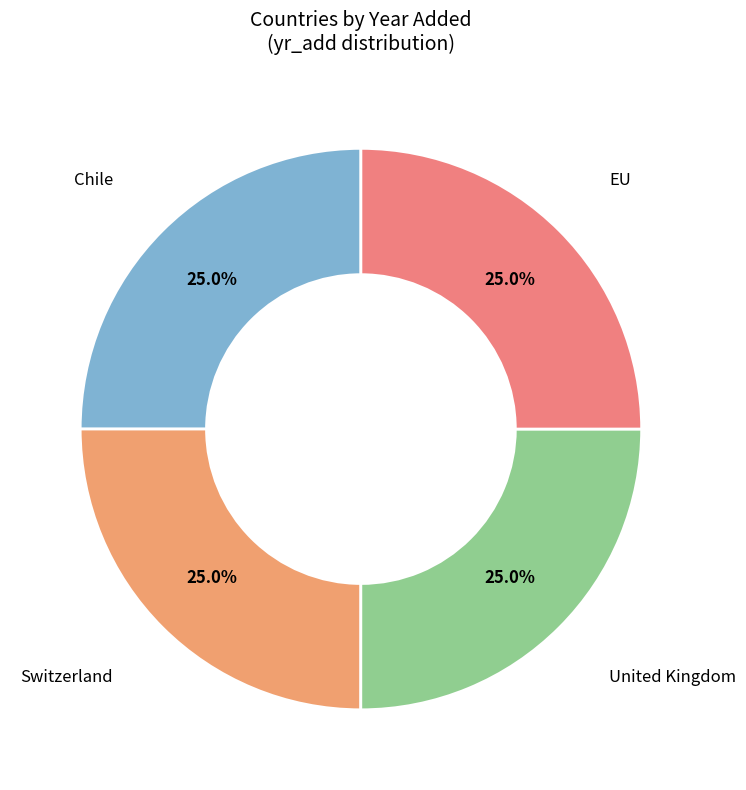

What is the total percentage of United Kingdom and Chile?

50.0%